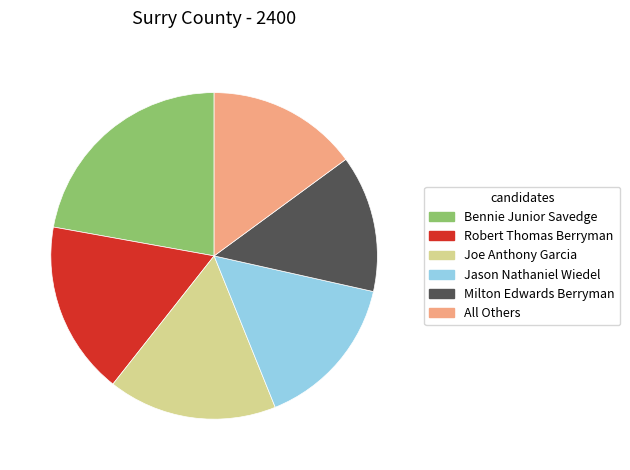

Is the sum of All Others and Jason Nathaniel Wiedel greater than half?

No